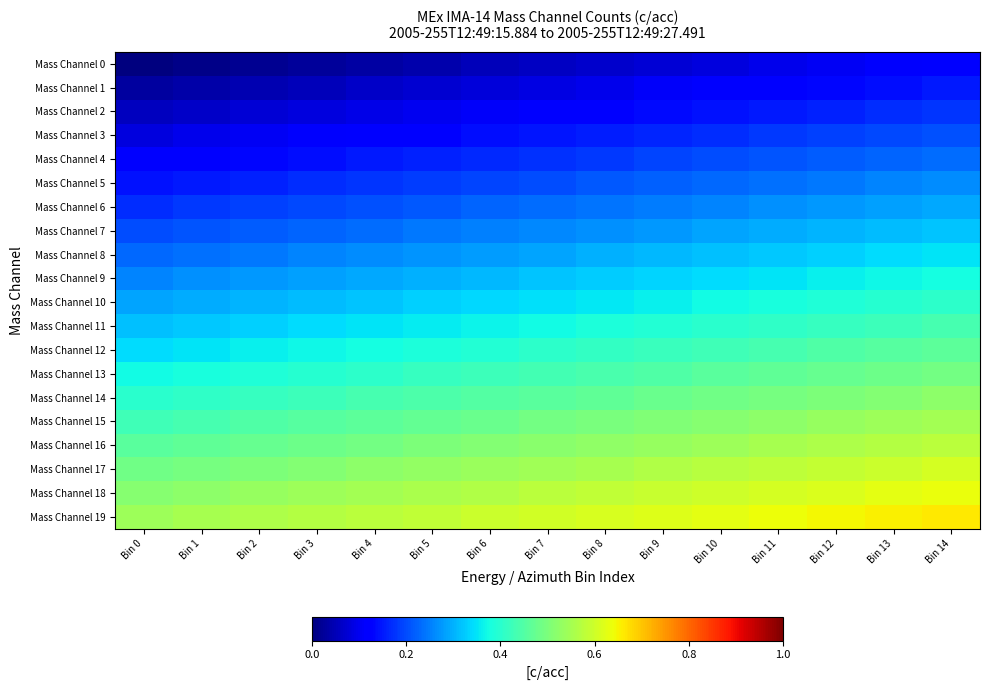

At how many categories does at least one series exceed 0?

15